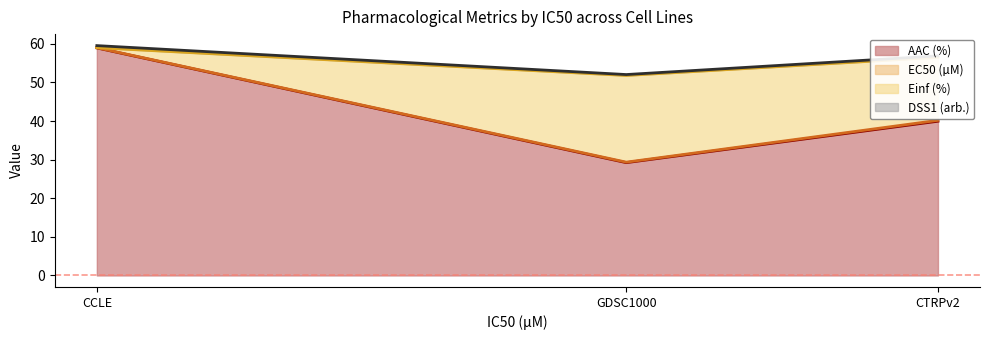

What is the highest value of the AAC (%) series?

58.9